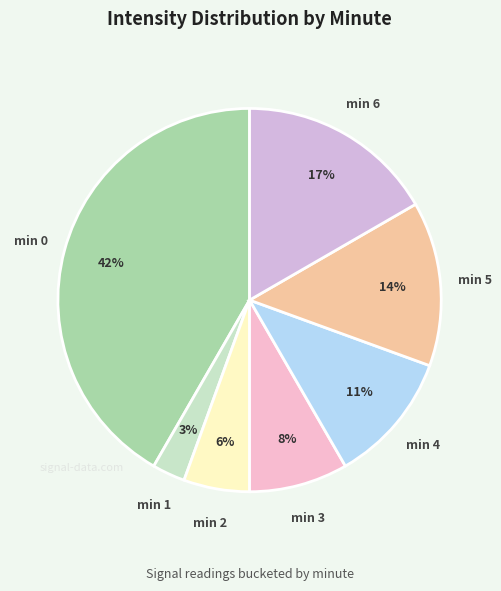

Do min 6 and min 0 together represent more than half of the pie?

Yes